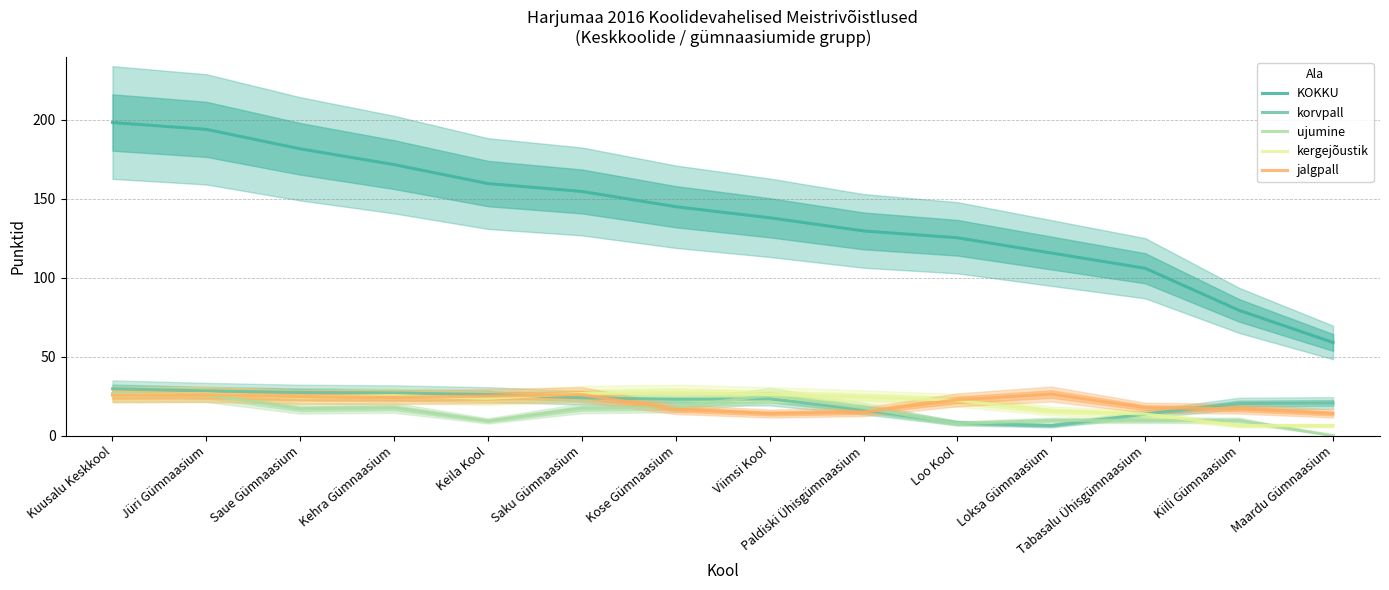

In kergejõustik, how many points are higher than both neighbors (excluding endpoints)?

3